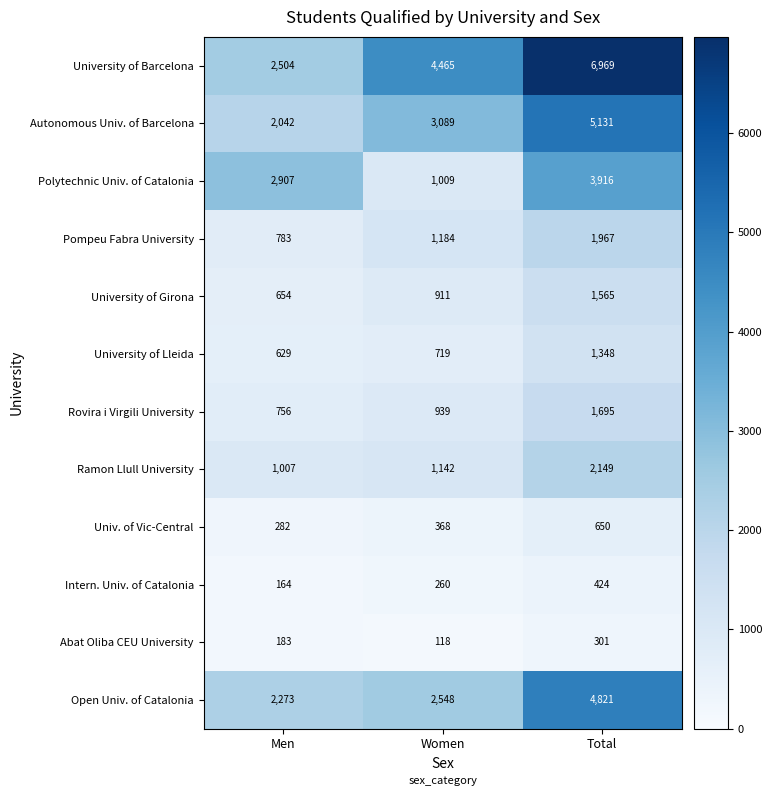

Which series changed the most between Men and Total?

University of Barcelona